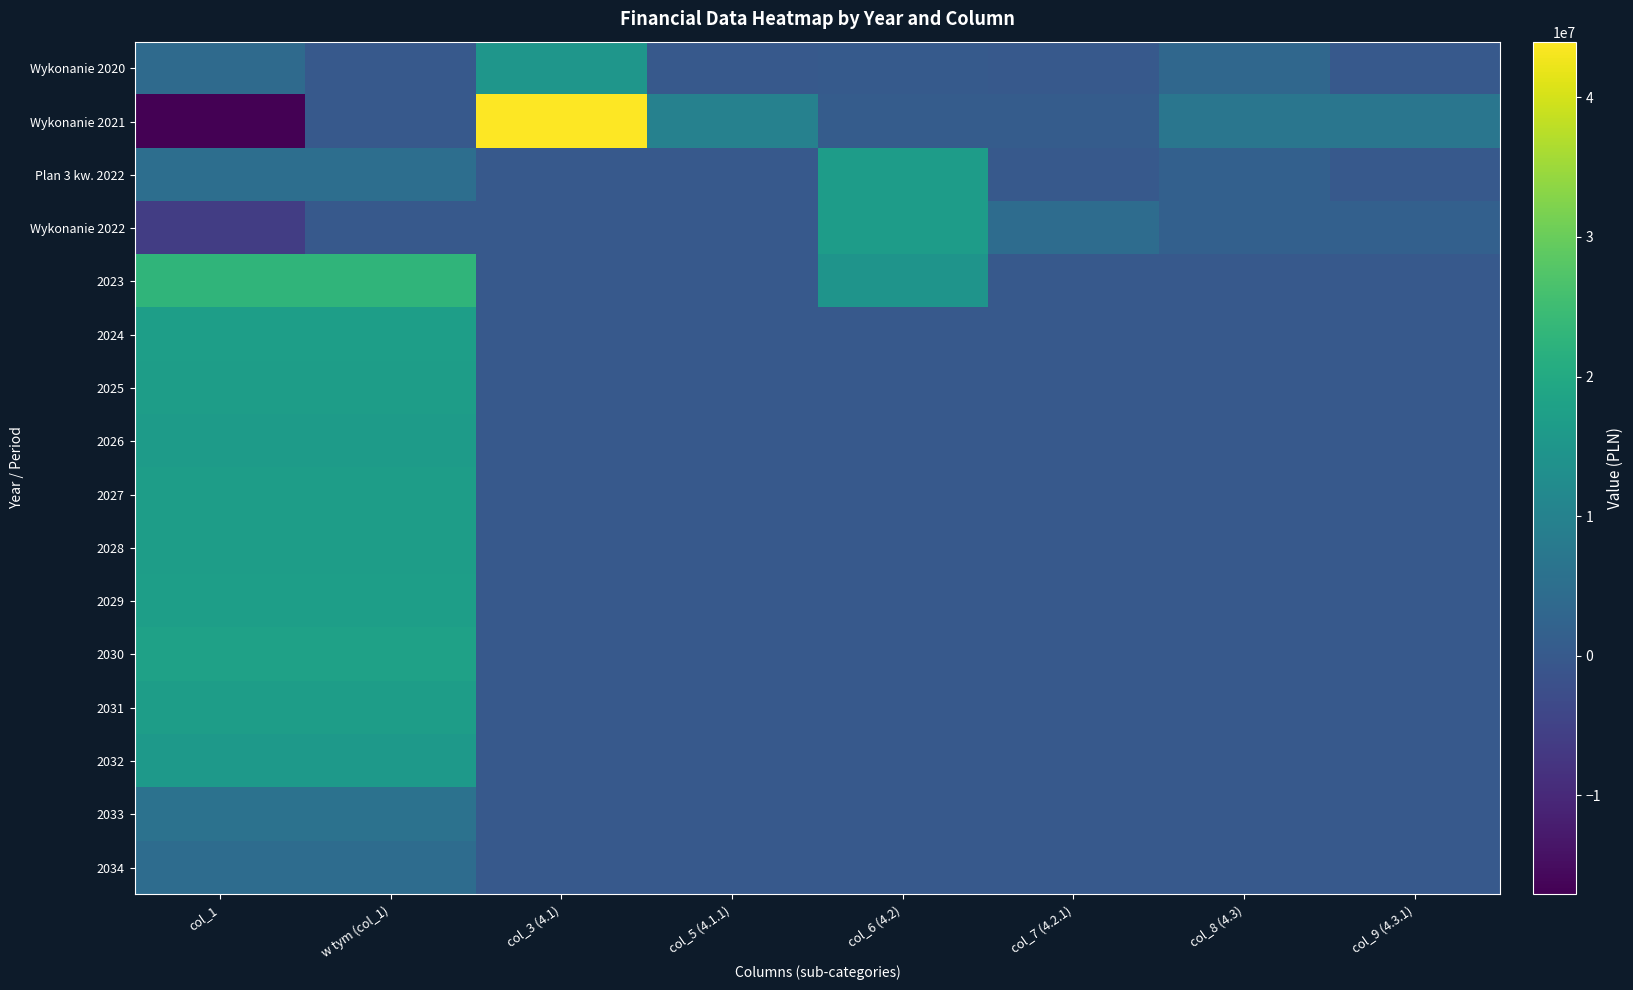

What is the spread (max minus min) of values at col_1?

39972723.5